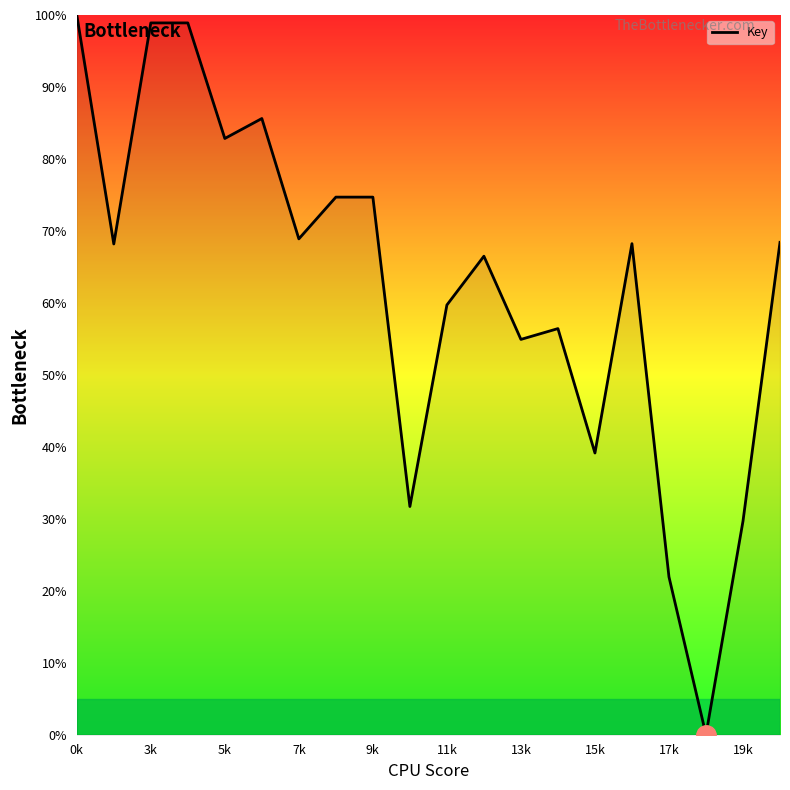

What is the difference between the maximum and minimum values?

100.0